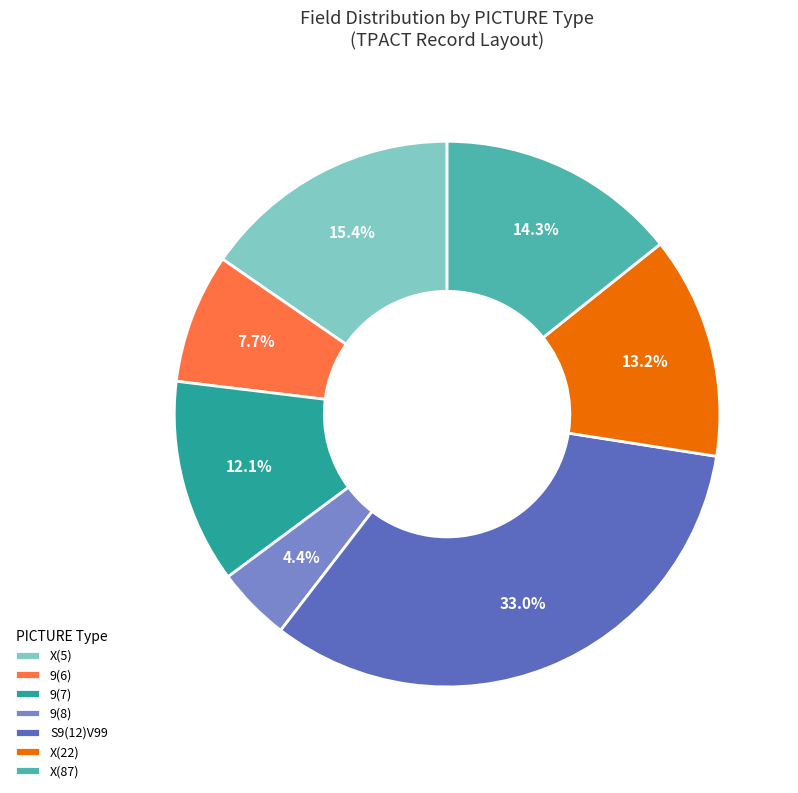

Which slice is the smallest?

9(8)